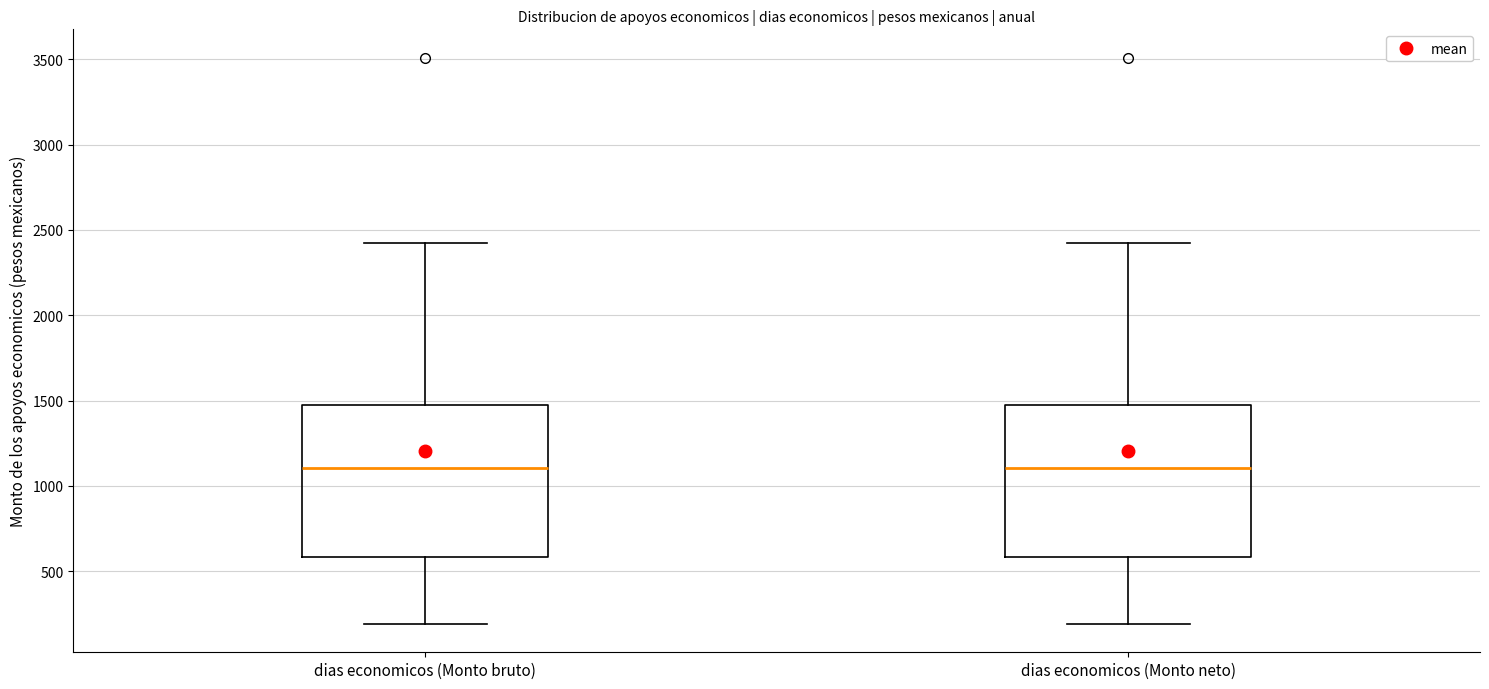

Reading left to right, transcribe this box plot: for each box, give where its median line is, the range the box spans, and where its two whiskers end, as read against the y-axis. The values are not printed on the chart, so give them approximately, as read against the axis.

dias economicos (Monto bruto): median 1100, box 600 to 1450, whiskers 200 to 2450
dias economicos (Monto neto): median 1100, box 600 to 1450, whiskers 200 to 2450